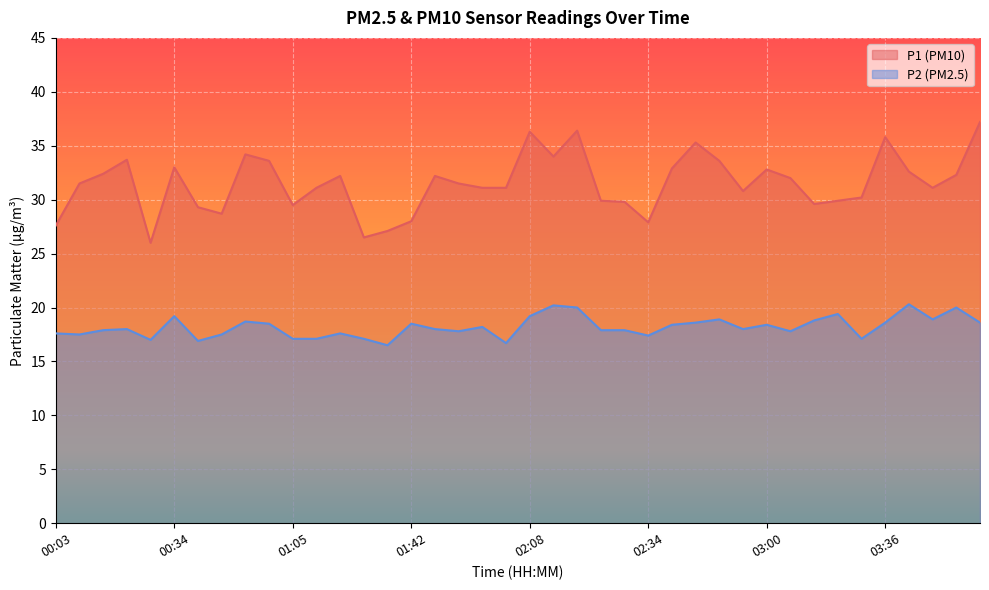

How many data points does each series have?

40